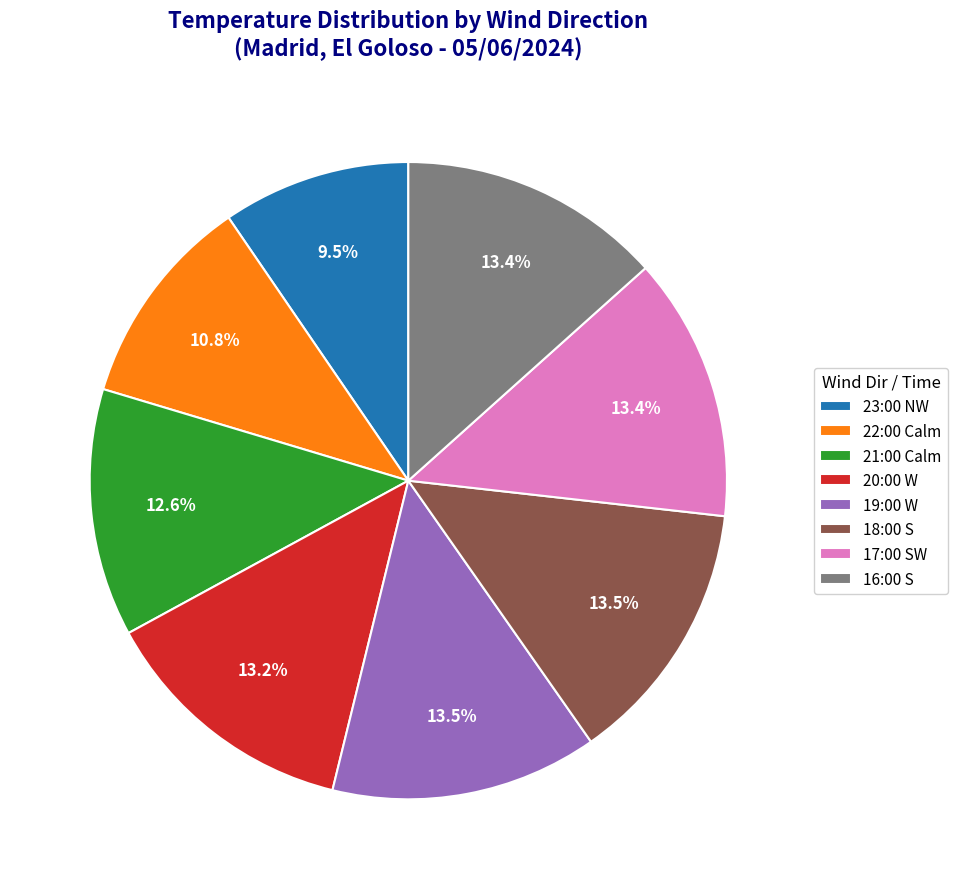

Between 22:00 Calm and 16:00 S, which is larger?

16:00 S